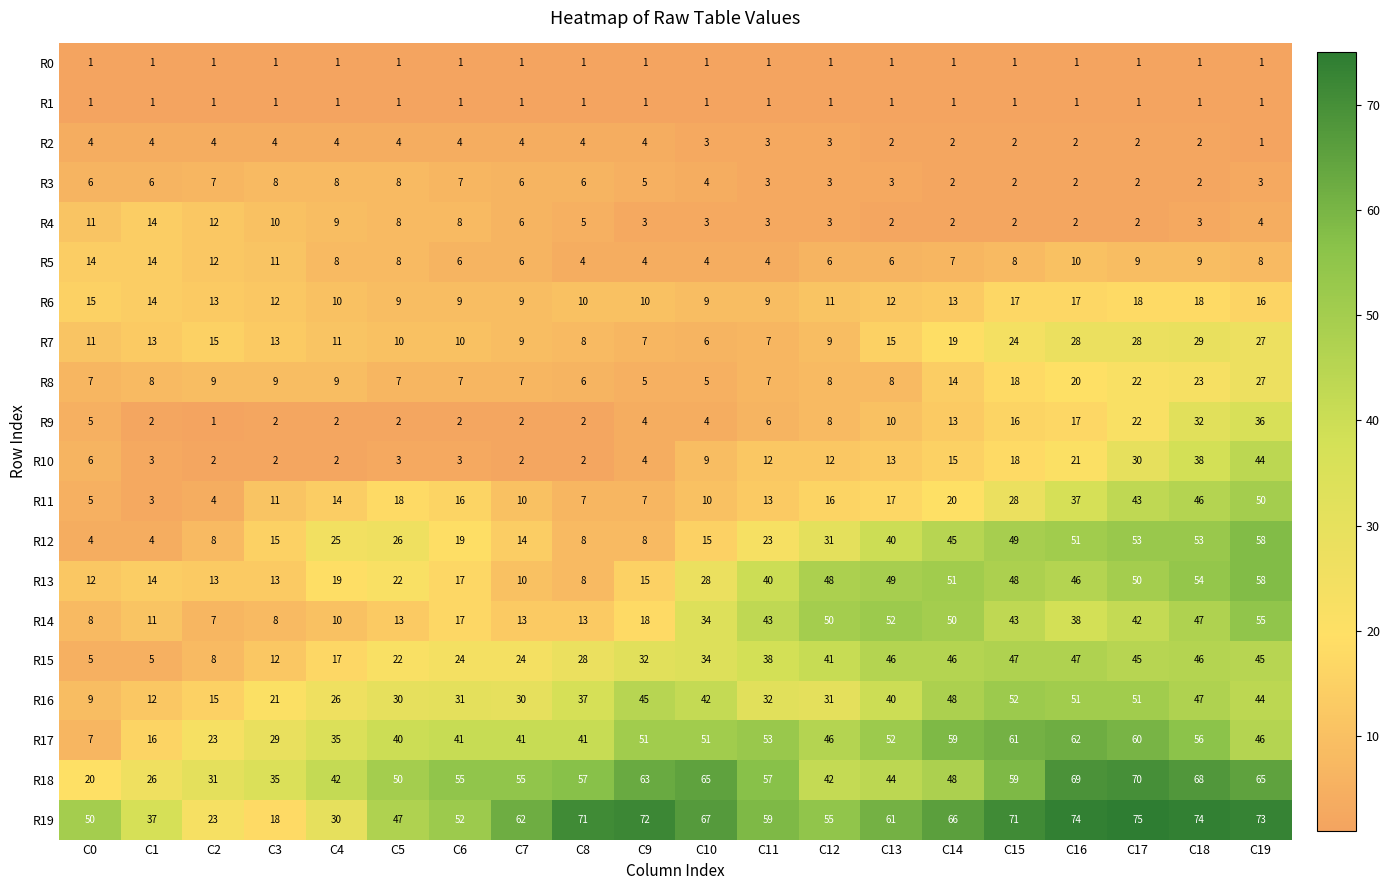

Read the R3 value at C10.

4